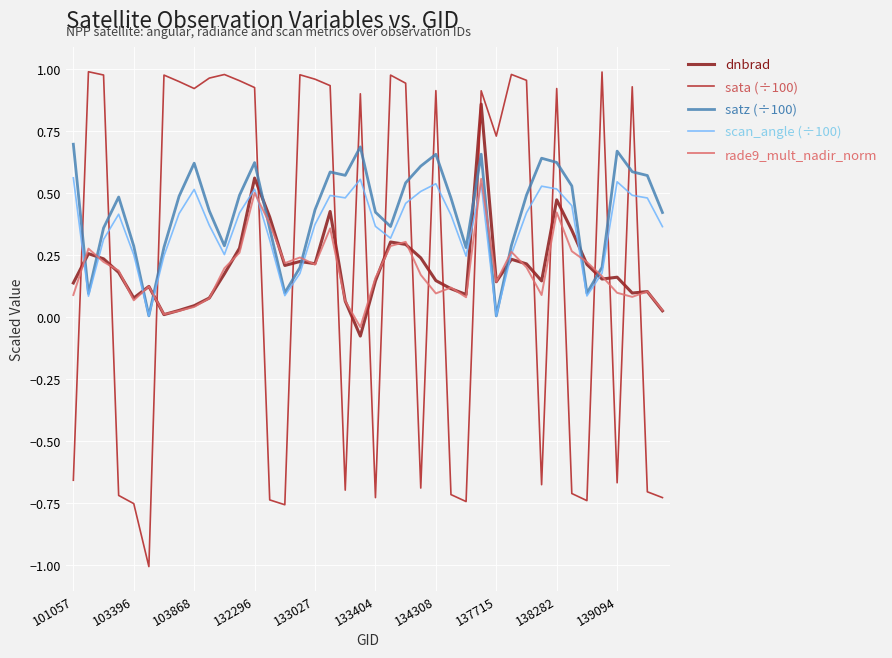

What is the minimum value shown in the chart?

-1.0